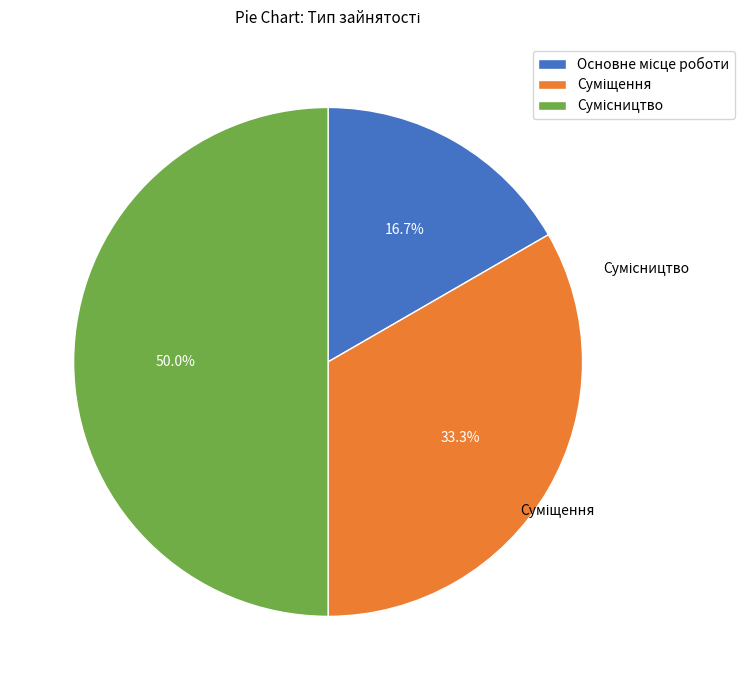

To the nearest percent, what is the combined percentage of Основне місце роботи and Сумісництво?

67%